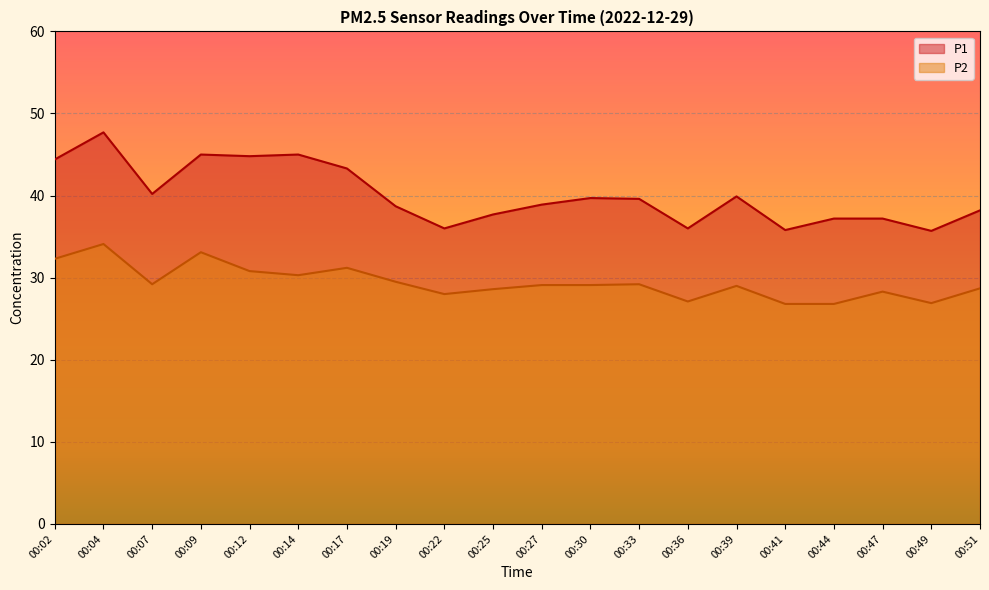

The value of P2 at 00:49 is 26.9. True or false?

True